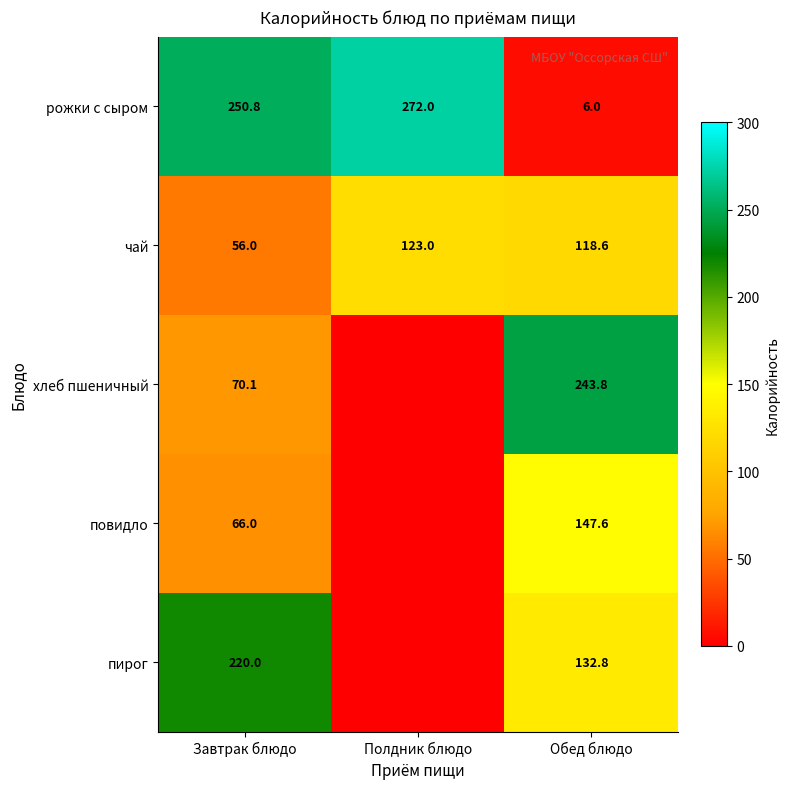

The value of чай at Обед блюдо is 118.6. True or false?

True